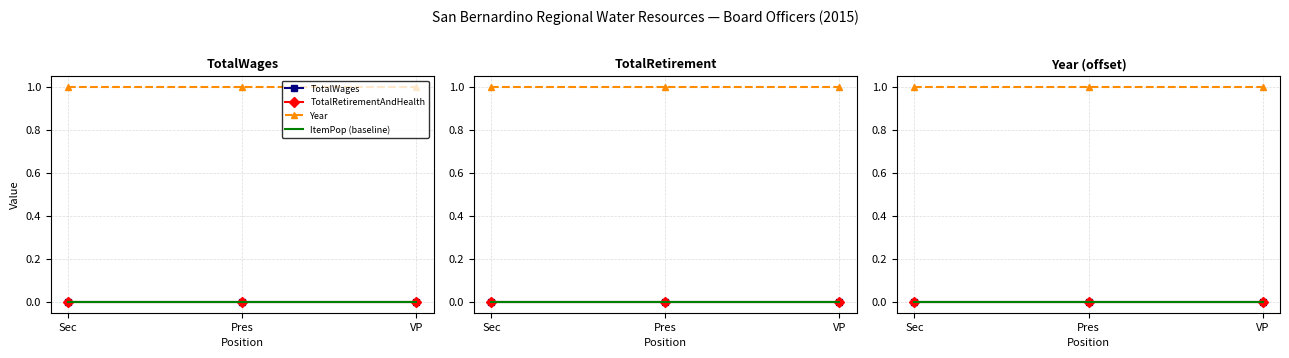

How many lines are shown in the chart?

4